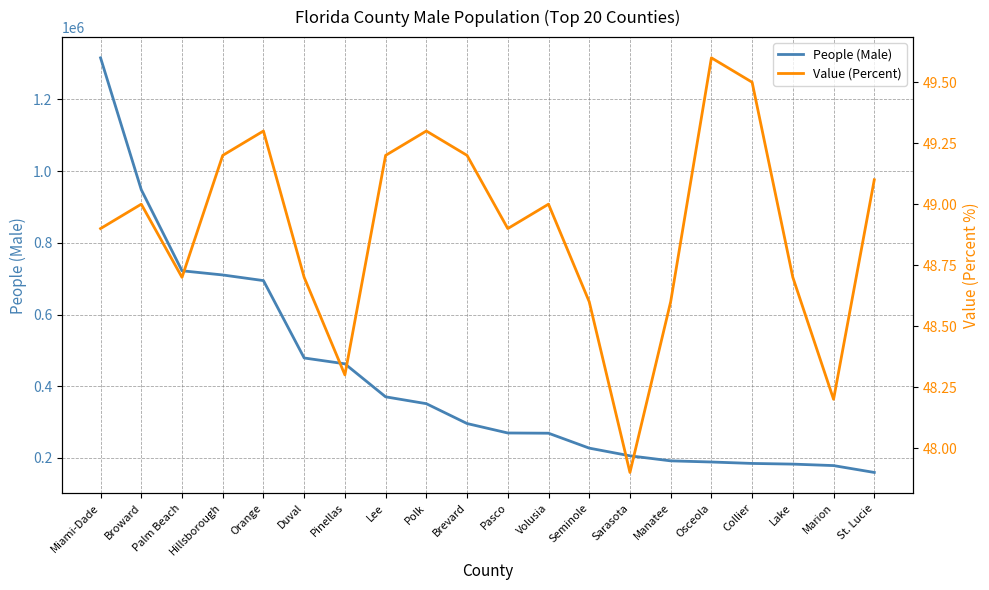

Is it true that Value (Percent) equals 30.1 at Brevard?

False